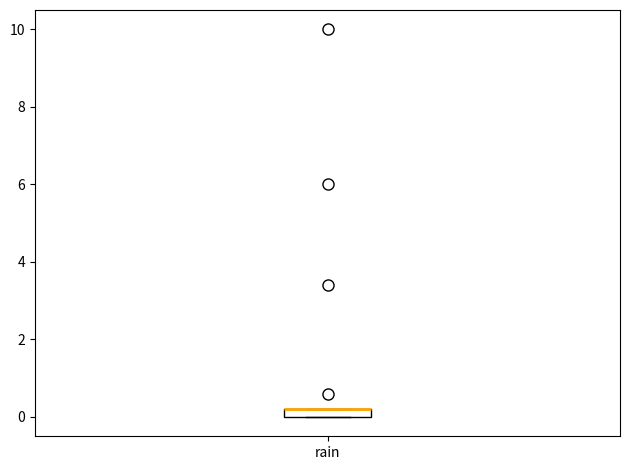

Where is the upper edge of the box for rain on the y-axis? The values are not printed on the chart, so give them approximately, as read against the axis.

0.2